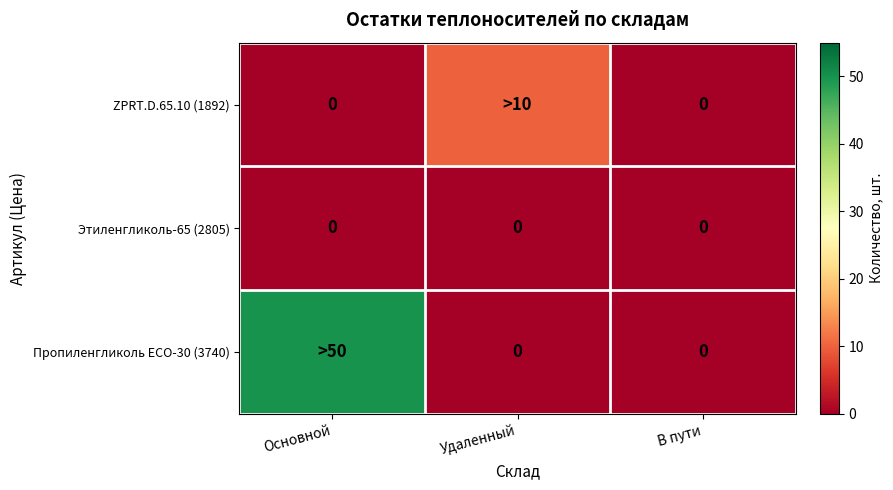

True or false: Этиленгликоль-65 (2805) has a value of 0 at Удаленный.

True